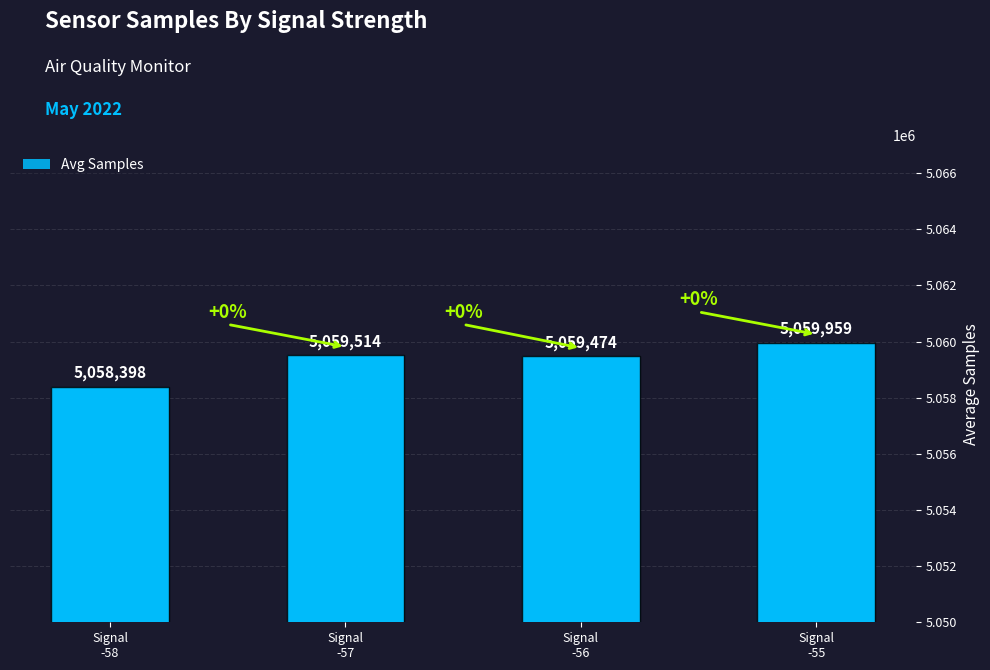

The value at Signal
-58 is 7883946. True or false?

False